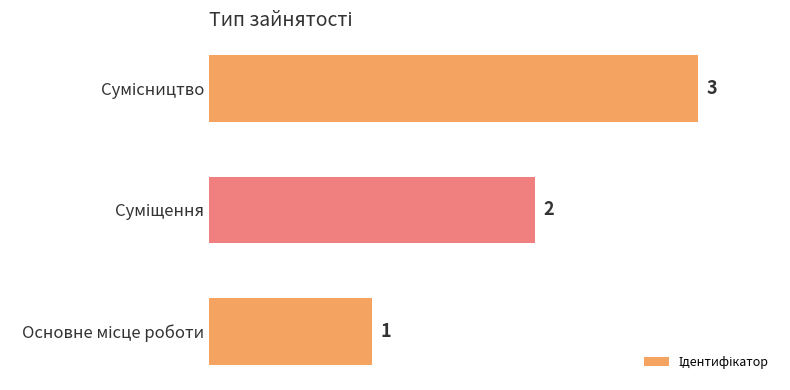

Does the chart contain stacked bars?

No